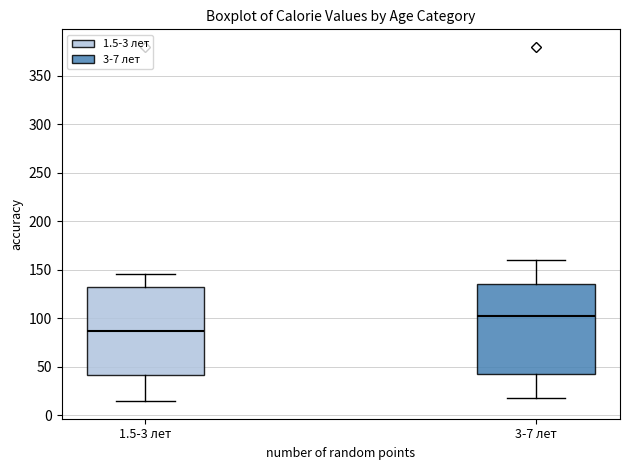

Reading left to right, transcribe this box plot: for each box, give where its median line is, the range the box spans, and where its two whiskers end, as read against the y-axis. The values are not printed on the chart, so give them approximately, as read against the axis.

1.5-3 лет: median 85, box 40 to 130, whiskers 15 to 145
3-7 лет: median 100, box 45 to 135, whiskers 20 to 160